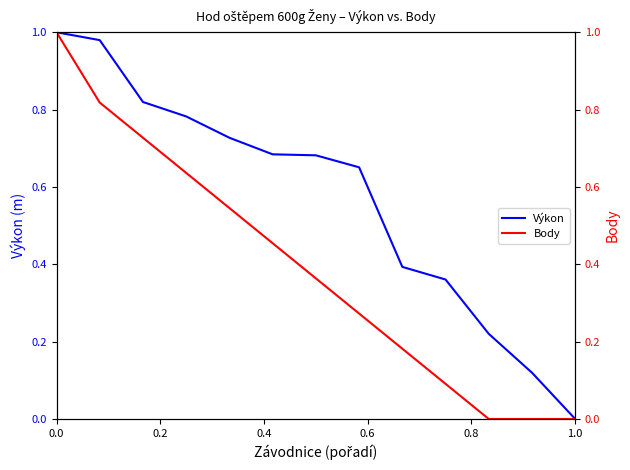

What is the sum of all Výkon values?

7.4